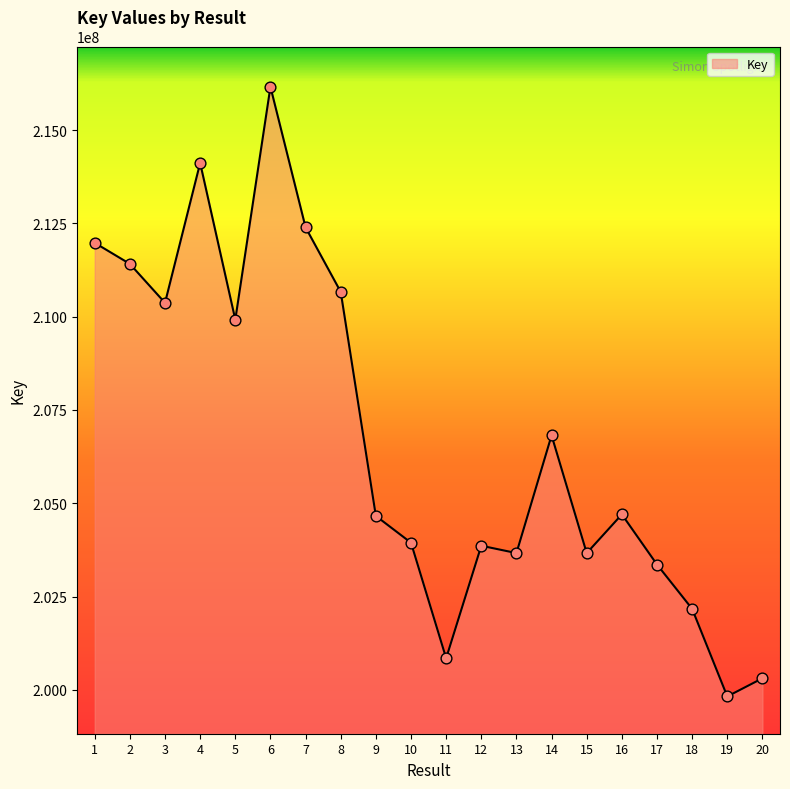

Between 9 and 13, which is larger?

9